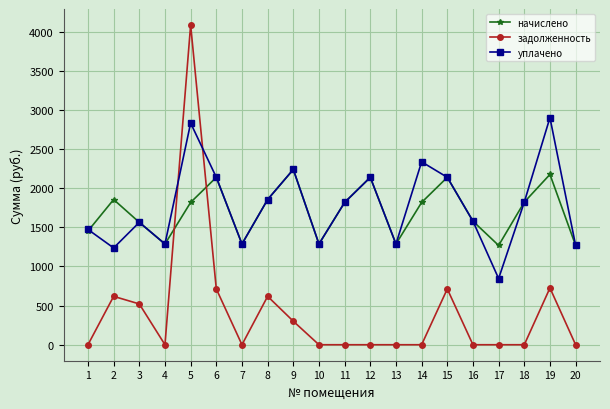

How many series are shown in this chart?

3